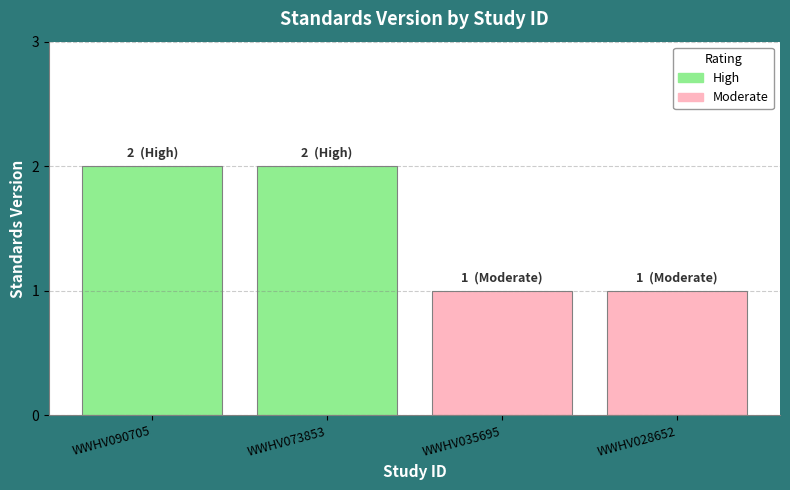

Is it true that the value at WWHV028652 is 1?

True